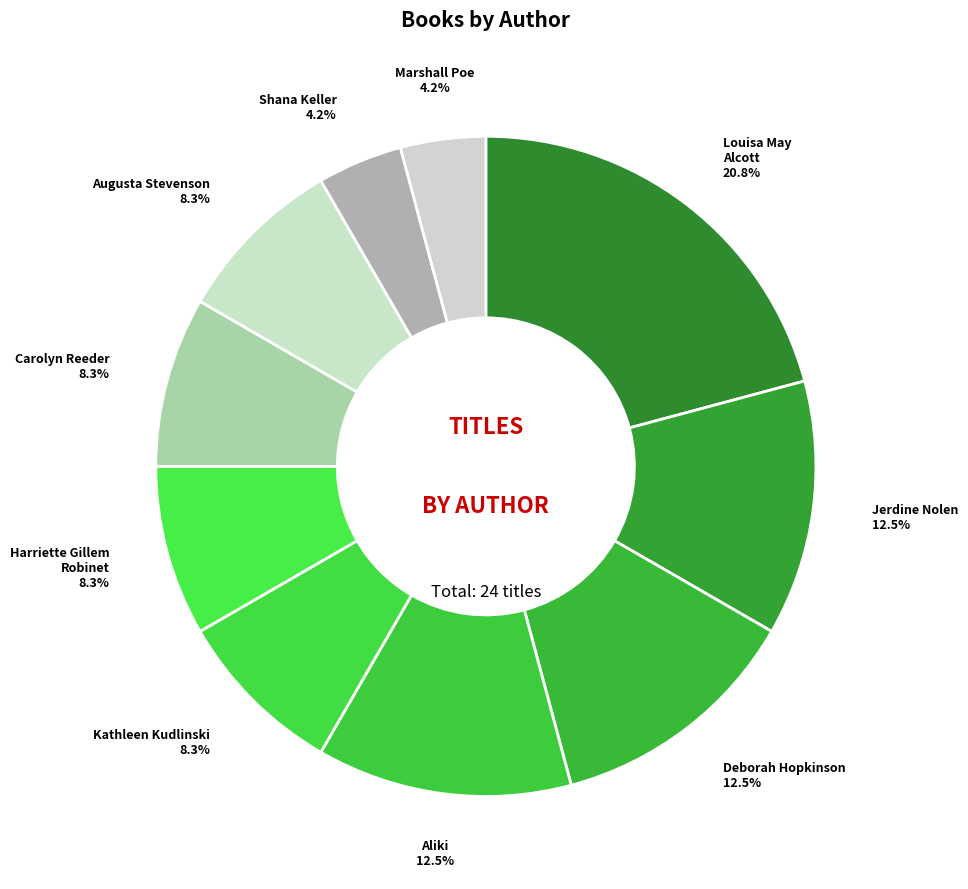

How many slices are in this pie chart?

10